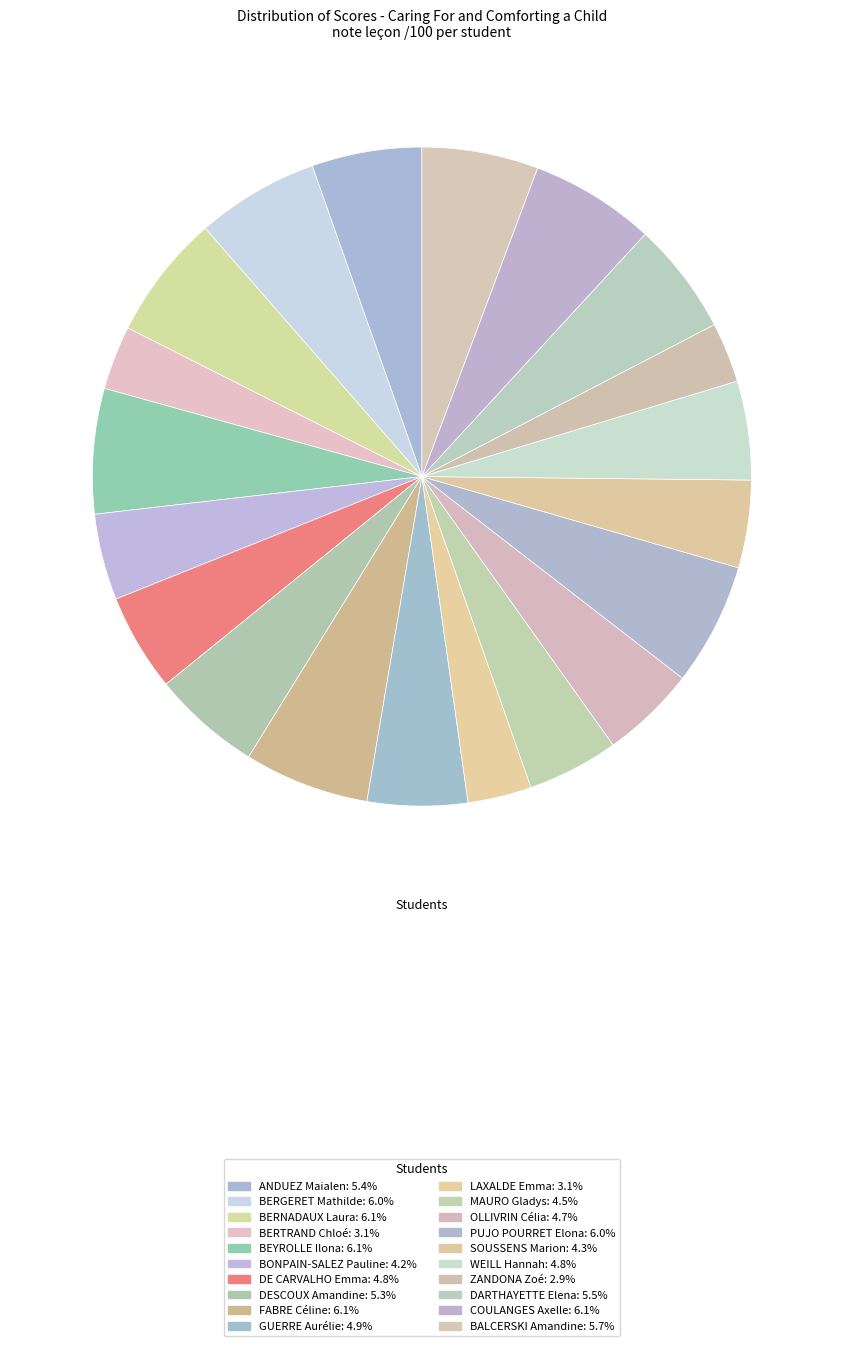

Which category has the smallest portion of the pie?

ZANDONA Zoé